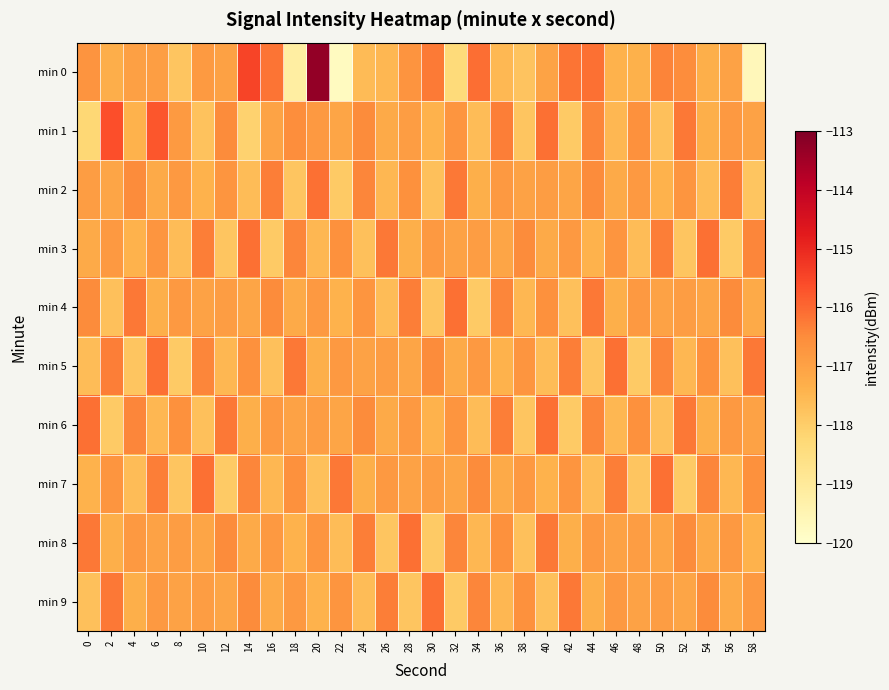

Which has a higher value, 28 or 4?

28